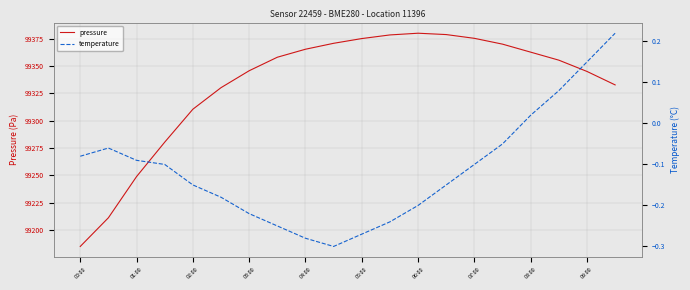

The value of pressure at 04:00 is 50910.3. True or false?

False